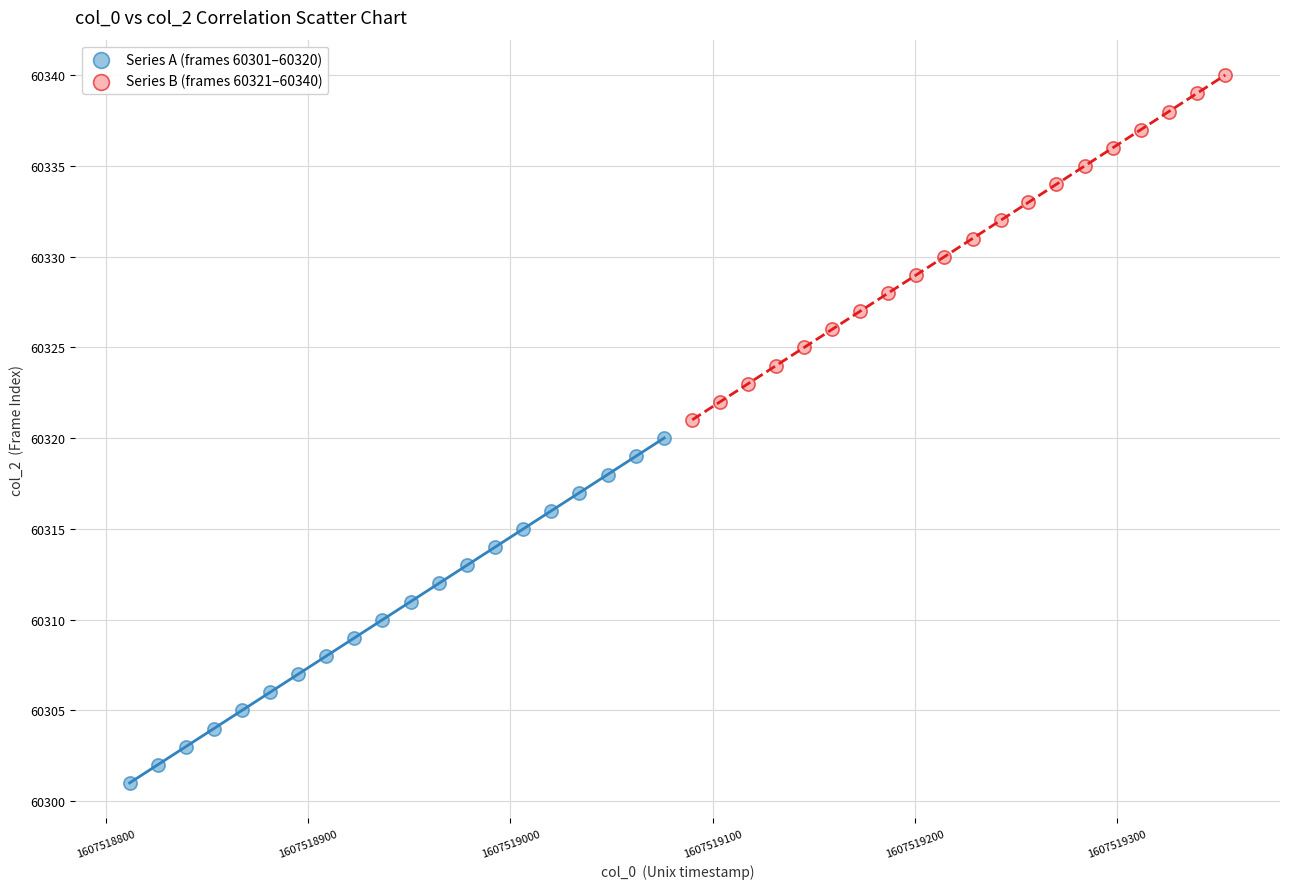

Which series reaches the maximum Y coordinate?

Series B (frames 60321–60340)